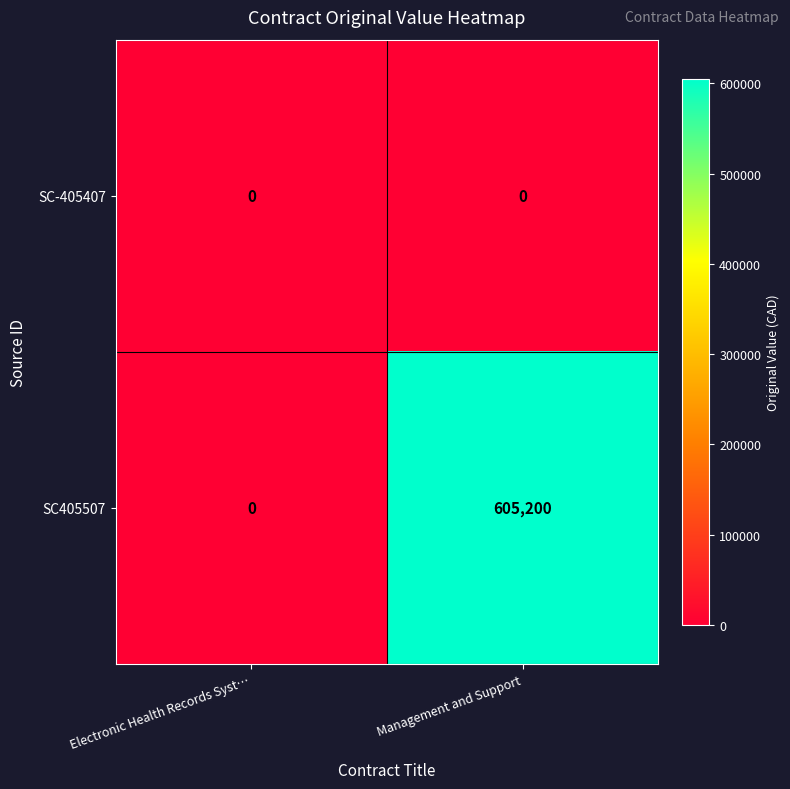

What is the sum of all SC405507 values?

605200